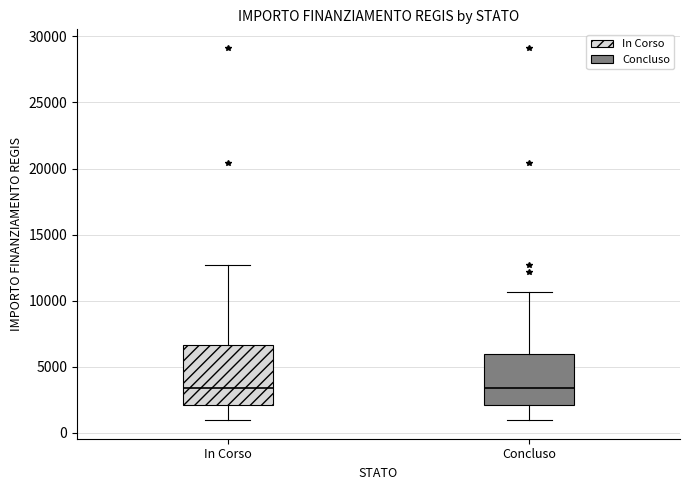

Where is the lower edge of the box for Concluso on the y-axis? The values are not printed on the chart, so give them approximately, as read against the axis.

2000